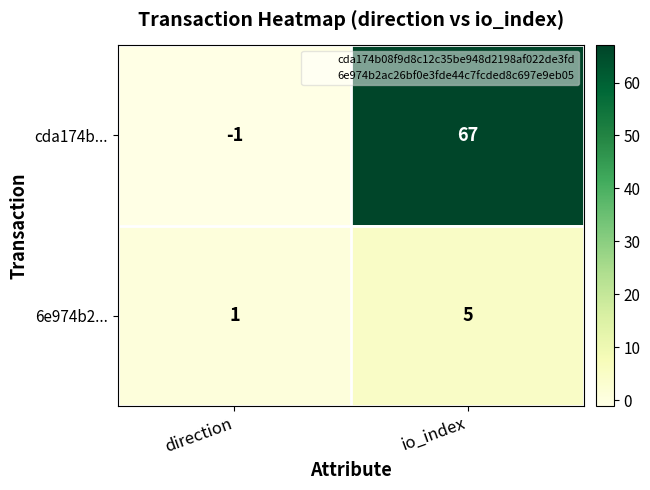

Count the number of data series in this chart.

2